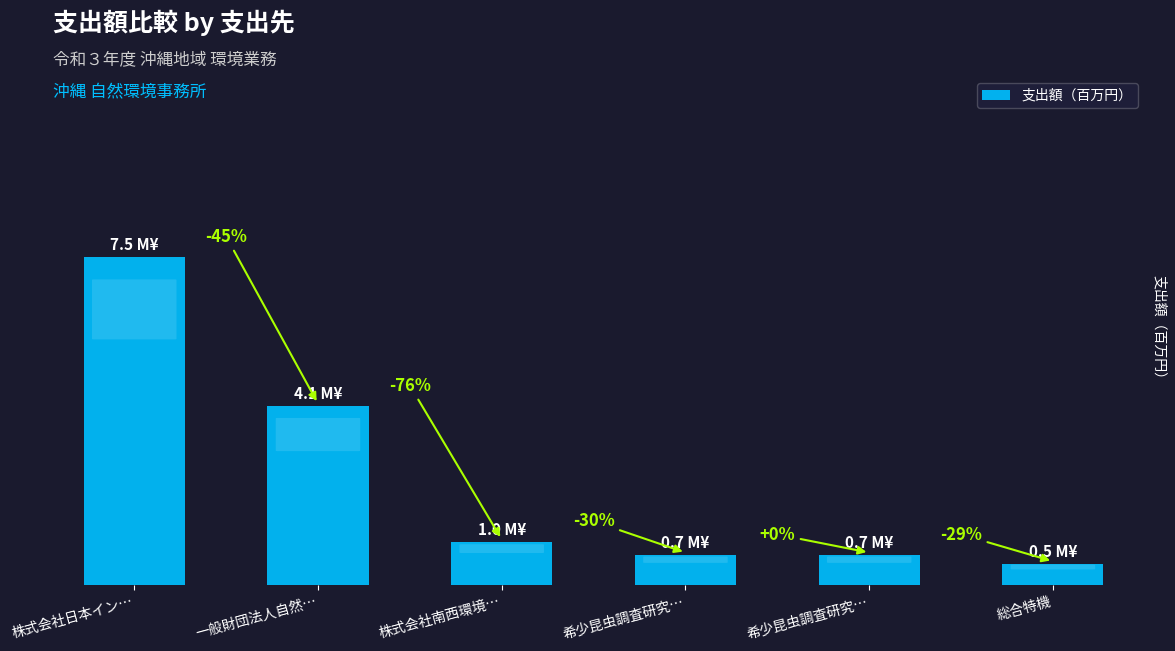

Are the bars horizontal?

No